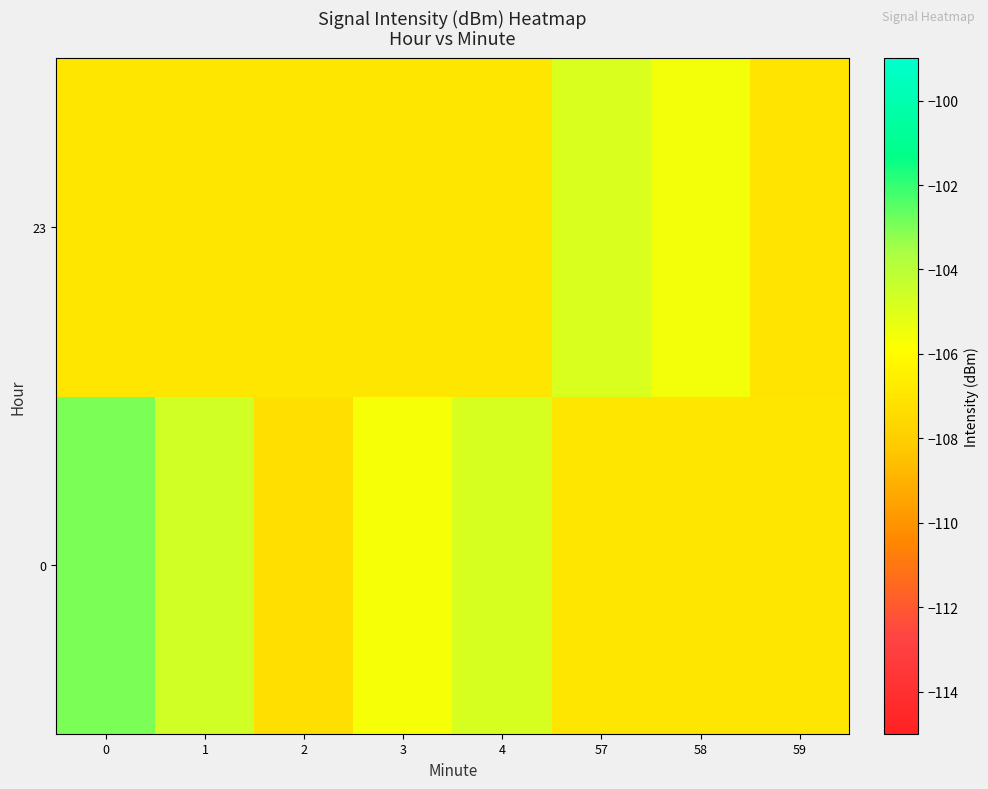

At which category does the chart reach its minimum across all series?

2